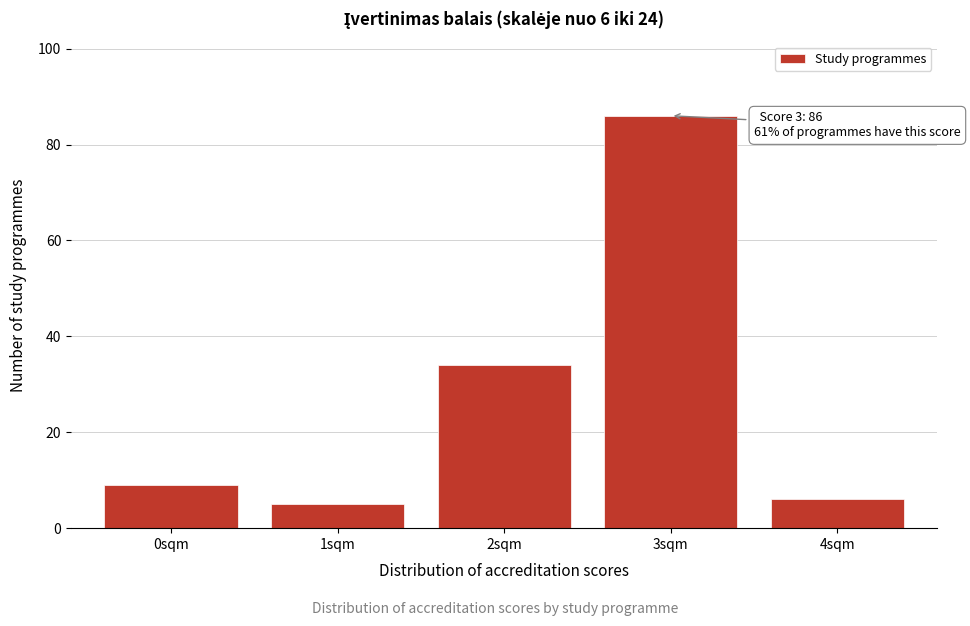

Reading left to right, what are all the values shown in this chart?

0sqm=9	1sqm=5	2sqm=34	3sqm=86	4sqm=6